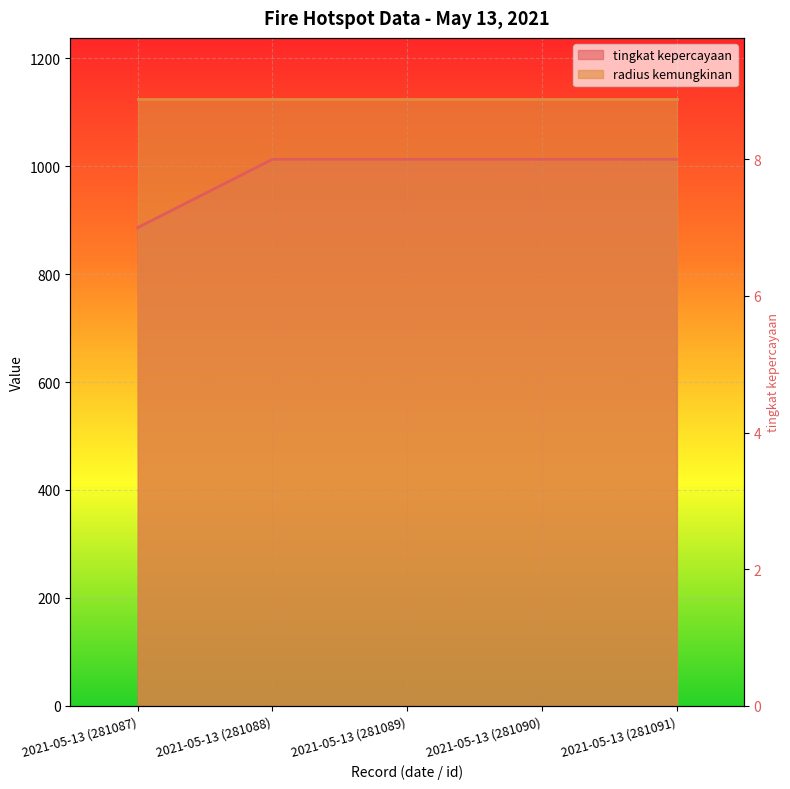

Approximately how many times larger is the value at 2021-05-13 (281088) compared to 2021-05-13 (281087)?

1.1